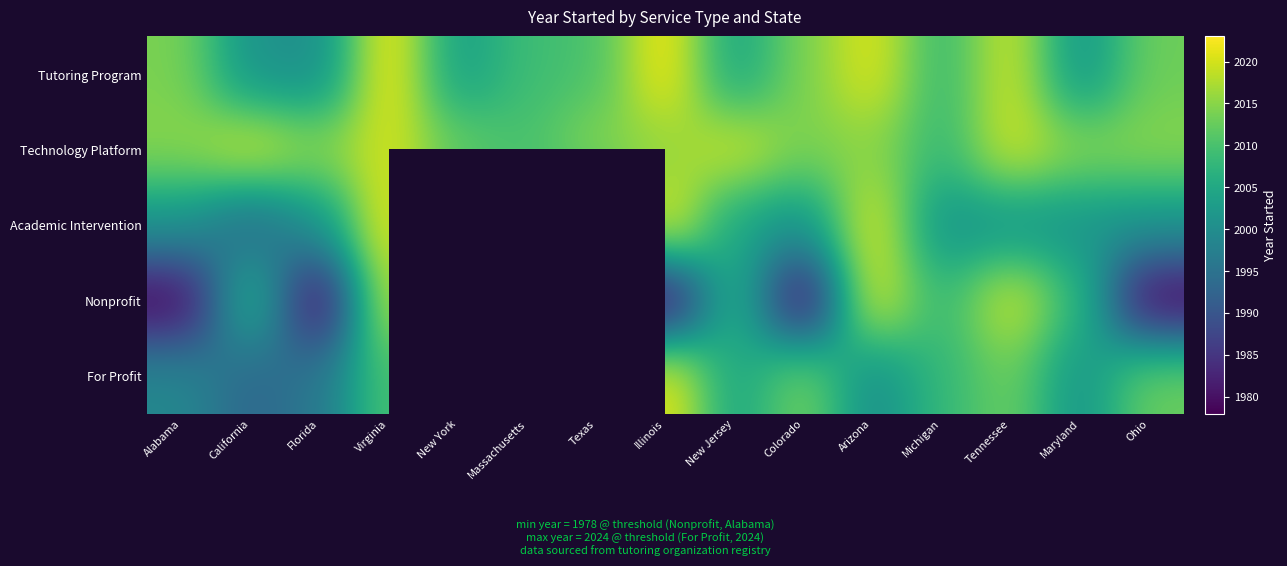

Is the value of For Profit at Maryland greater than the value of Nonprofit at Tennessee?

No